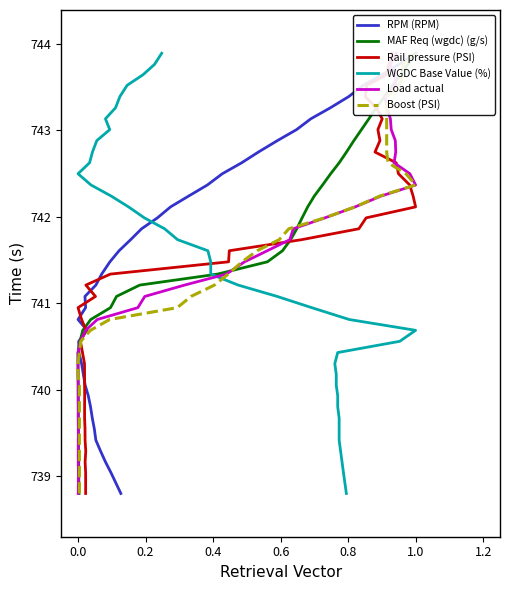

True or false: Boost (PSI) has a value of 1011.4 at 26.

False